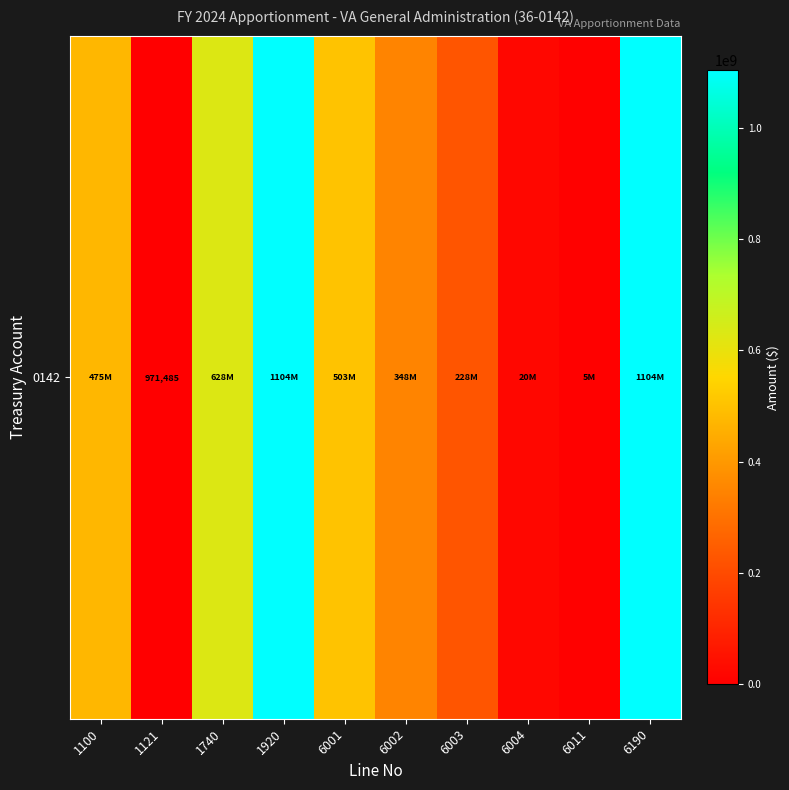

What is the smallest value displayed?

971485